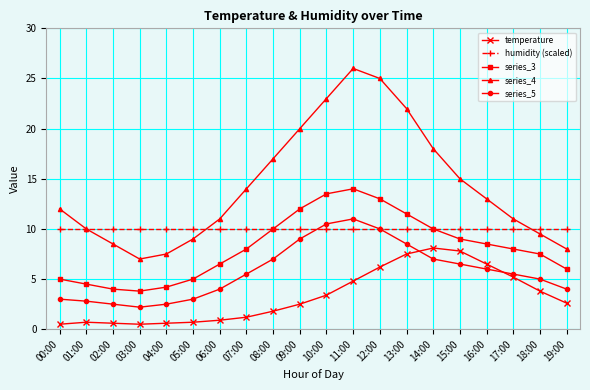

List the series in order of their overall mean, lowest first.

temperature, series_5, series_3, humidity (scaled), series_4